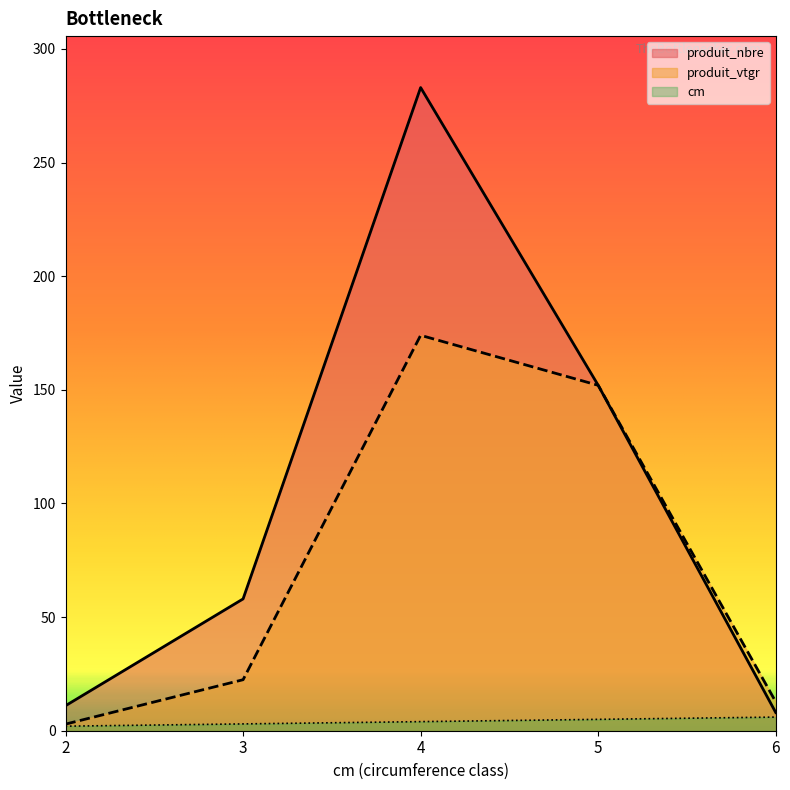

What is the greatest value displayed?

283.0